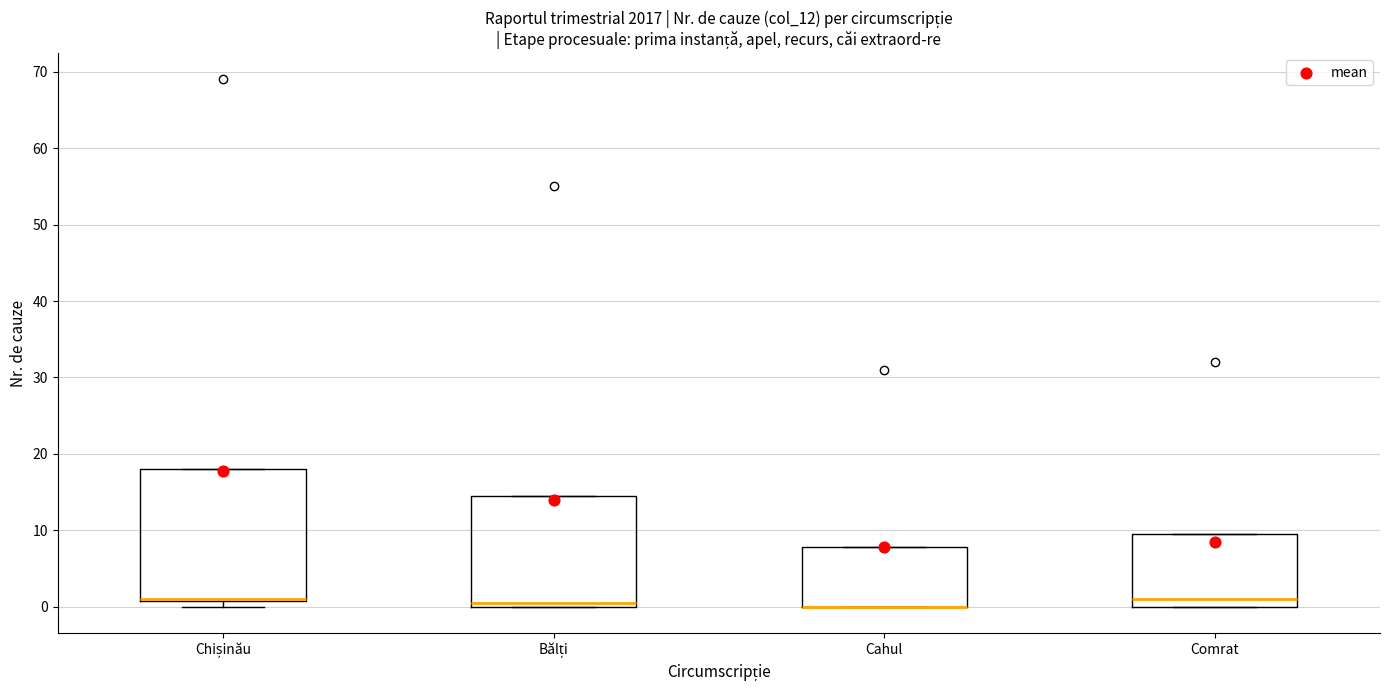

Reading left to right, read every box against the y-axis: the position of its median line, the range the box covers, and the ends of its whiskers. The values are not printed on the chart, so give them approximately, as read against the axis.

Chișinău: median 1 (drawn on the box's lower edge), box 1 to 18, whiskers 0 to 18
Bălți: median 1, box 0 to 15, whiskers 0 to 15
Cahul: median 0 (drawn on the box's lower edge), box 0 to 8, whiskers 0 to 8
Comrat: median 1, box 0 to 10, whiskers 0 to 10